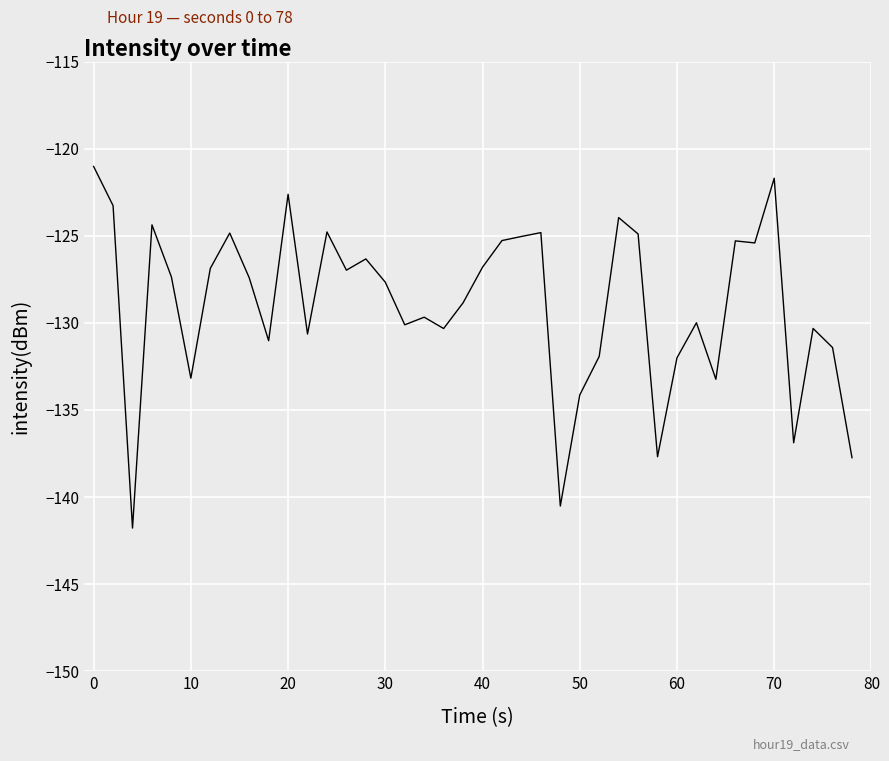

What is the difference between the maximum and minimum values?

20.8